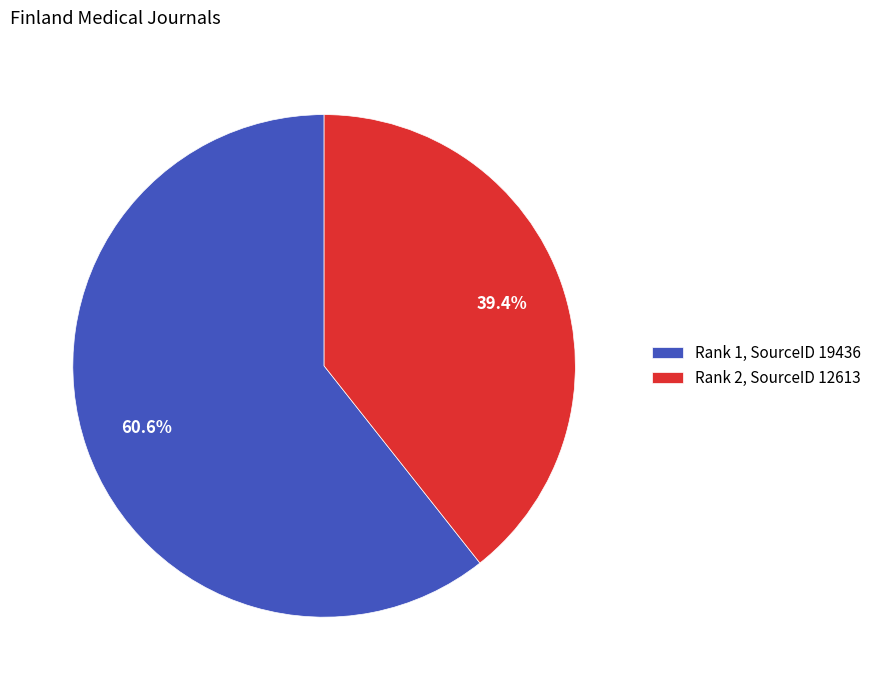

Rank the categories by value from highest to lowest.

Rank 1, SourceID 19436, Rank 2, SourceID 12613